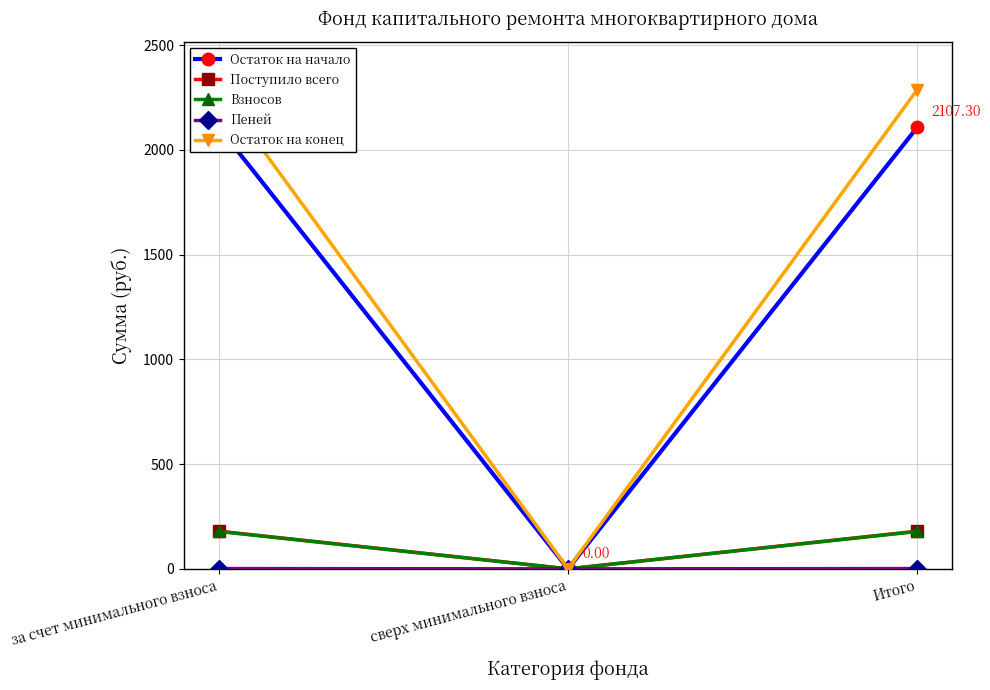

What are all the series names shown in the legend?

Остаток на начало, Поступило всего, Взносов, Пеней, Остаток на конец